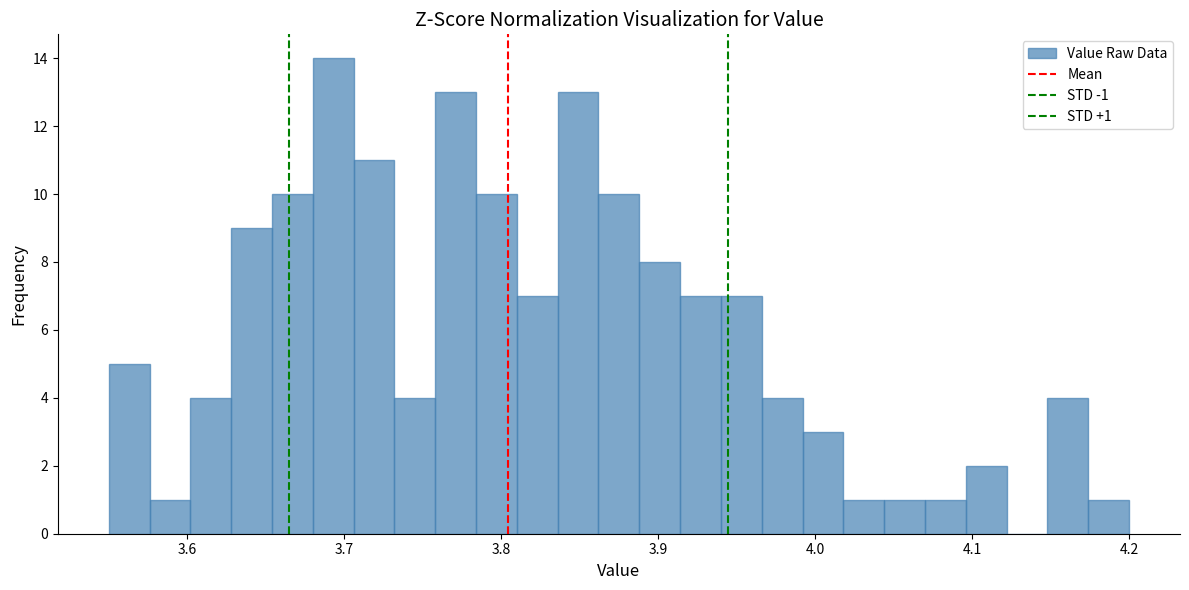

Around what value on the x-axis is the tallest bar? Give the approximate position of its centre, as read against the axis.

3.69